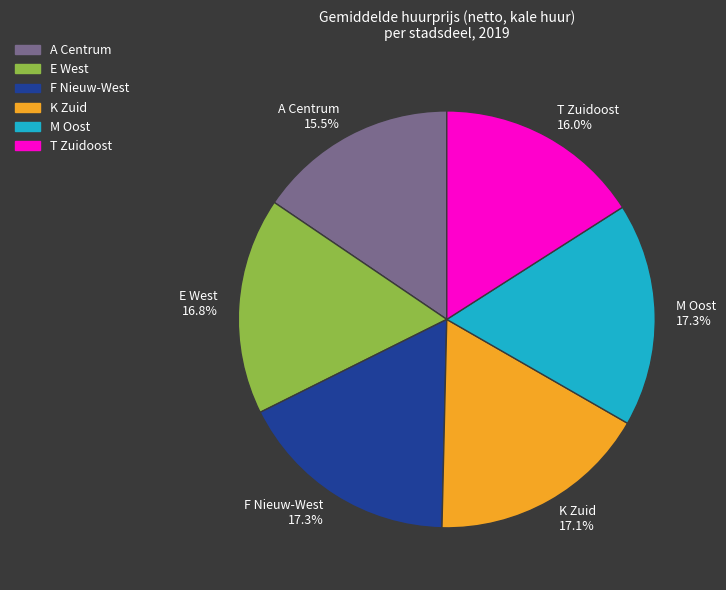

Which has a higher value, F Nieuw-West or T Zuidoost?

F Nieuw-West